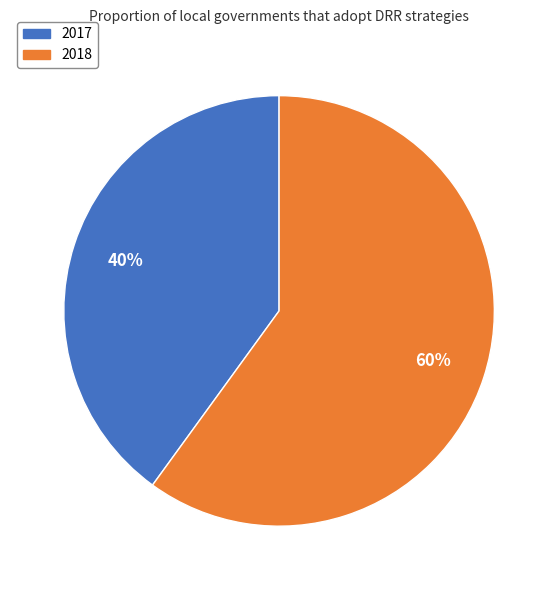

Between 2017 and 2018, which is larger?

2018